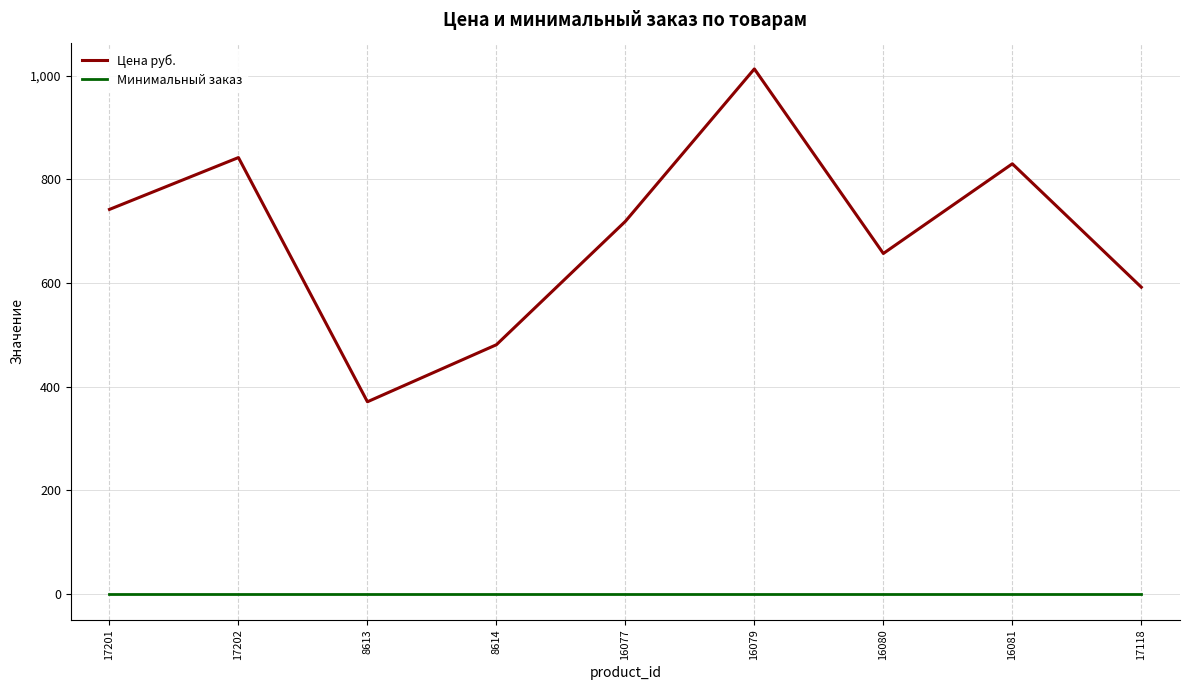

At how many categories does at least one series exceed 837?

2